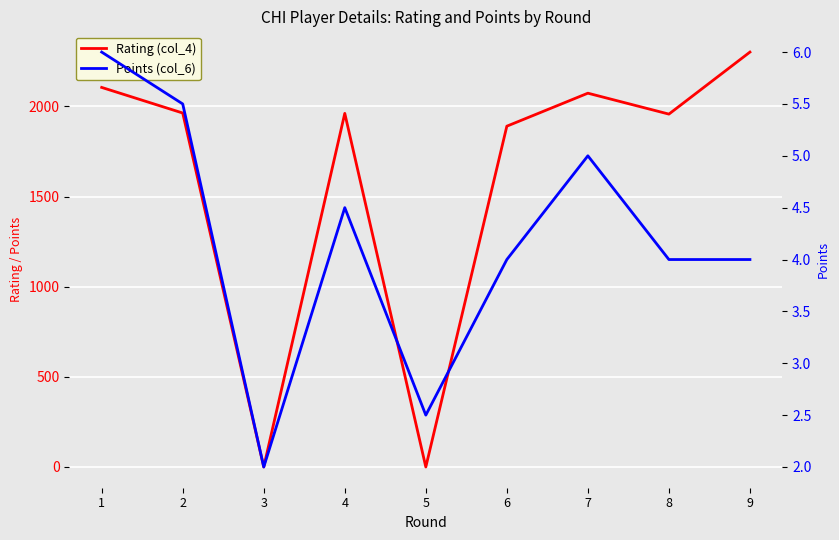

How many data points in Points (col_6) are less than 4?

2